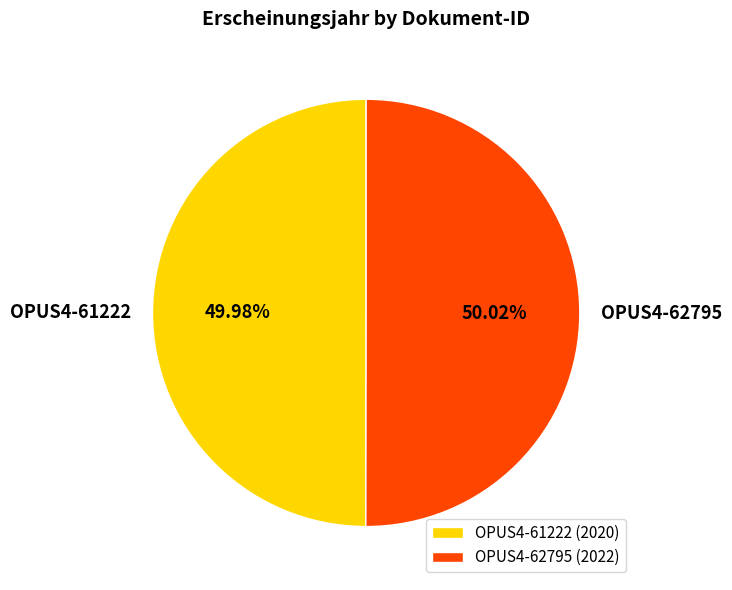

Approximately how many times larger is the value at OPUS4-61222 compared to OPUS4-62795?

1.0